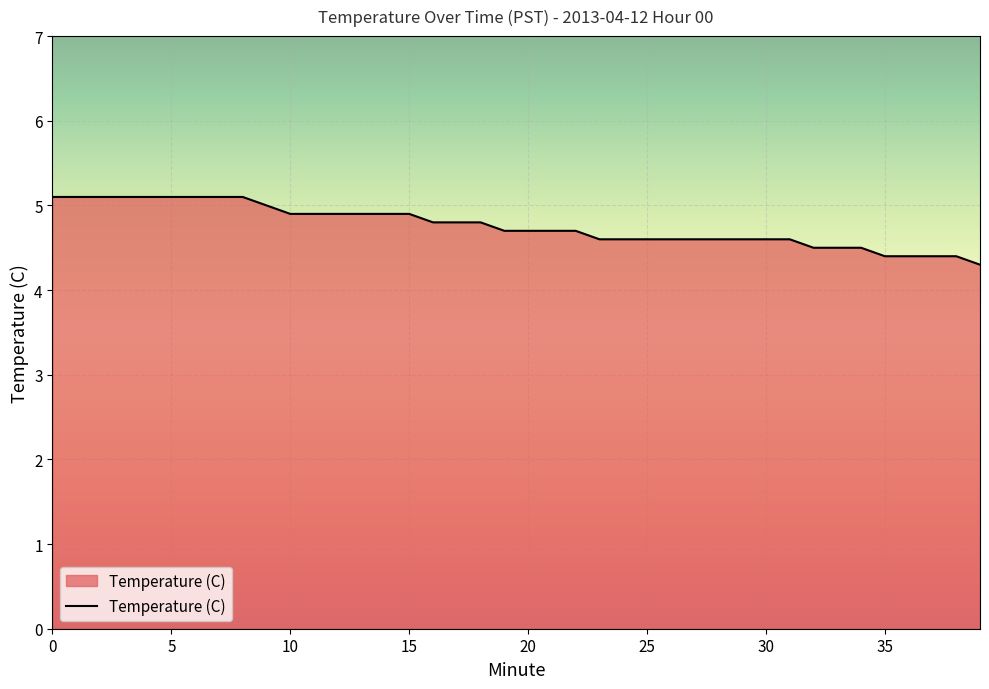

What is the maximum value shown in the chart?

5.1